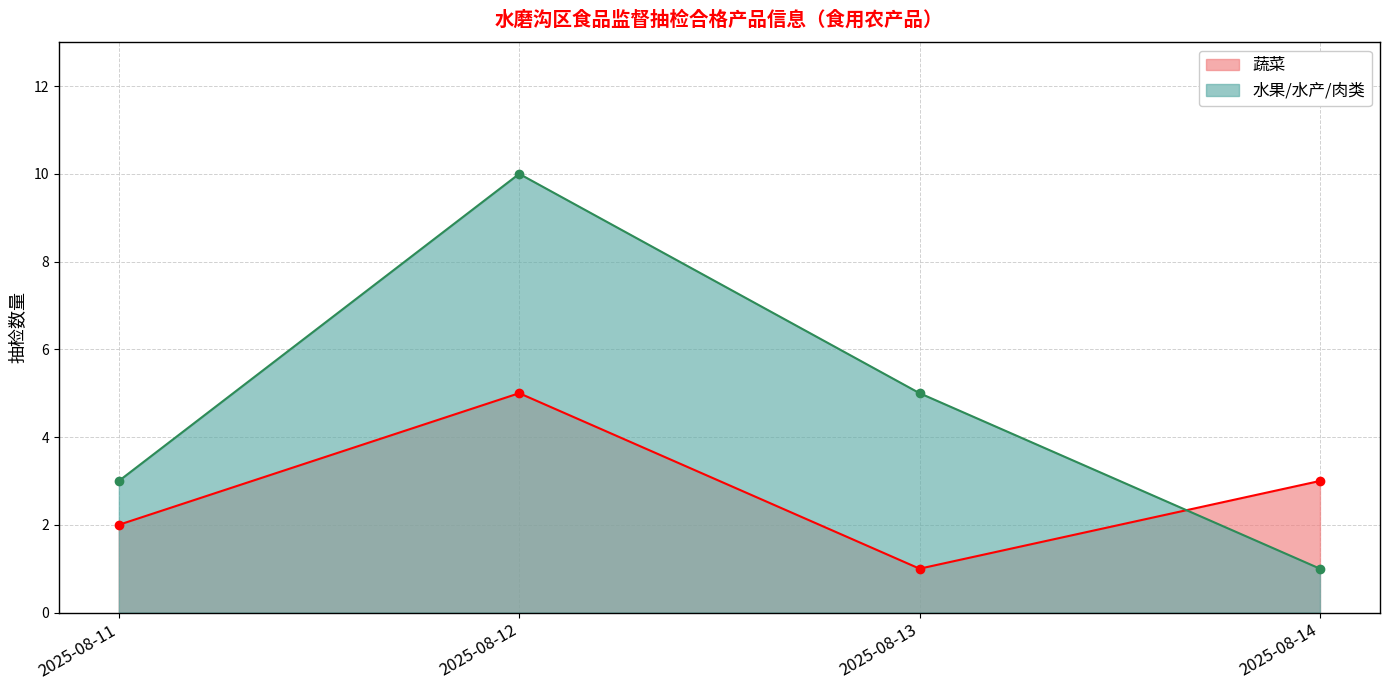

Count the 水果/水产/肉类 values in the range 3 to 10.

3